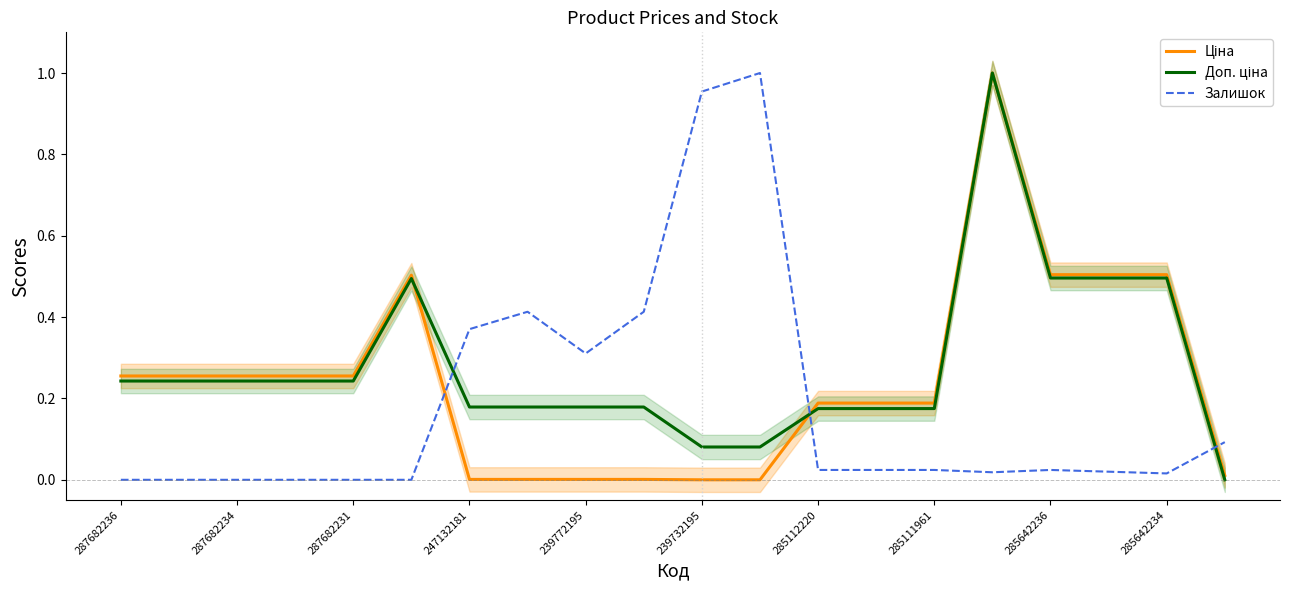

What is the value of the Залишок point at the 10th from the left?

0.4